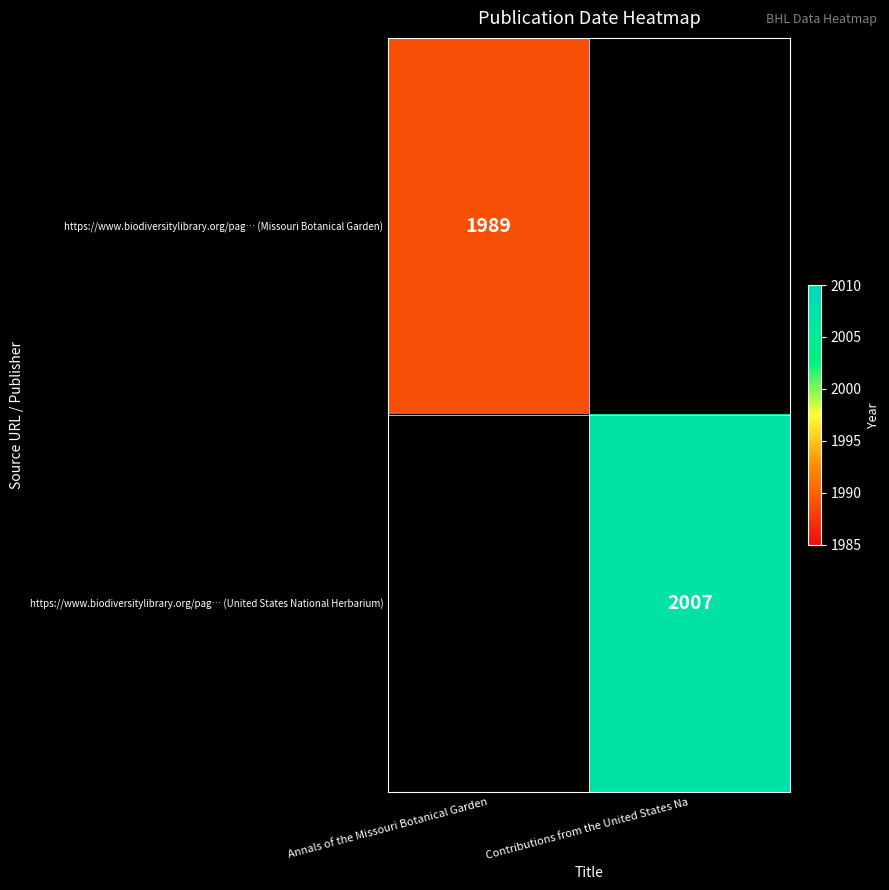

Is the value of https://www.biodiversitylibrary.org/pag… (United States National Herbarium) at Contributions from the United States Na greater than the value of https://www.biodiversitylibrary.org/pag… (Missouri Botanical Garden) at Annals of the Missouri Botanical Garden?

Yes